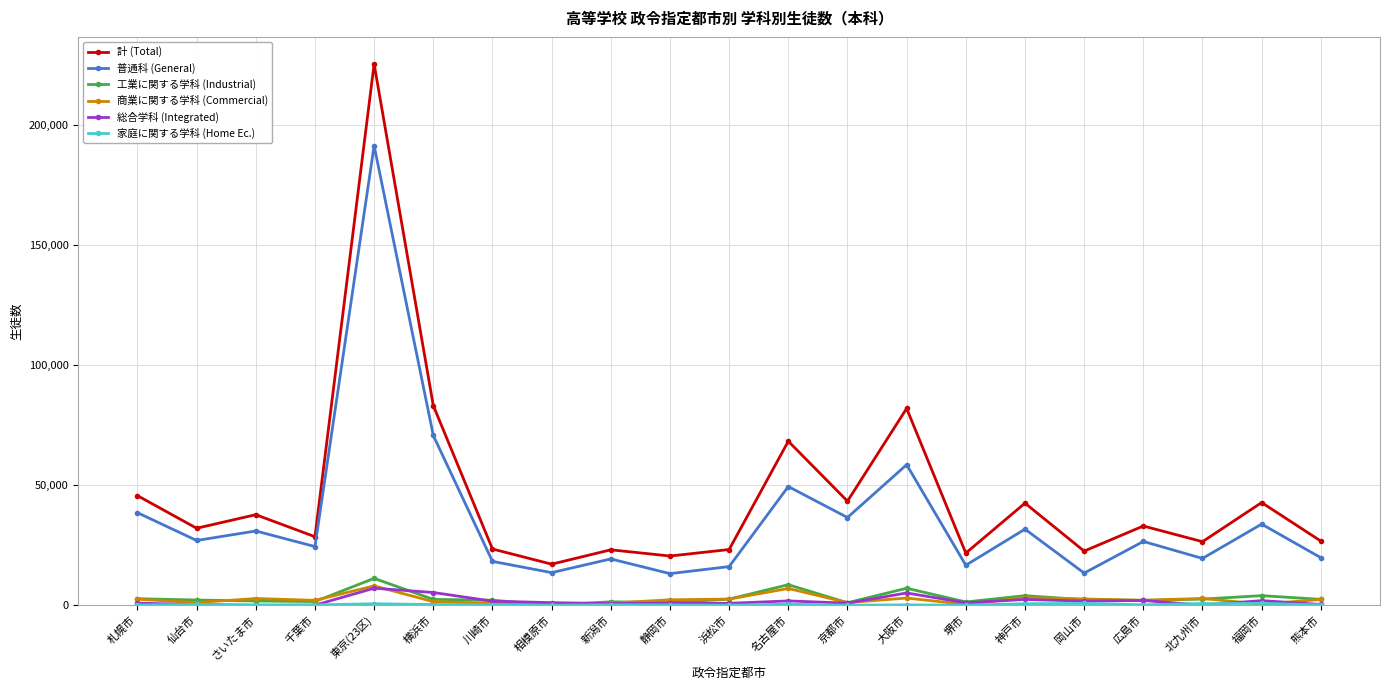

What is the label of the 11th point from the left?

浜松市